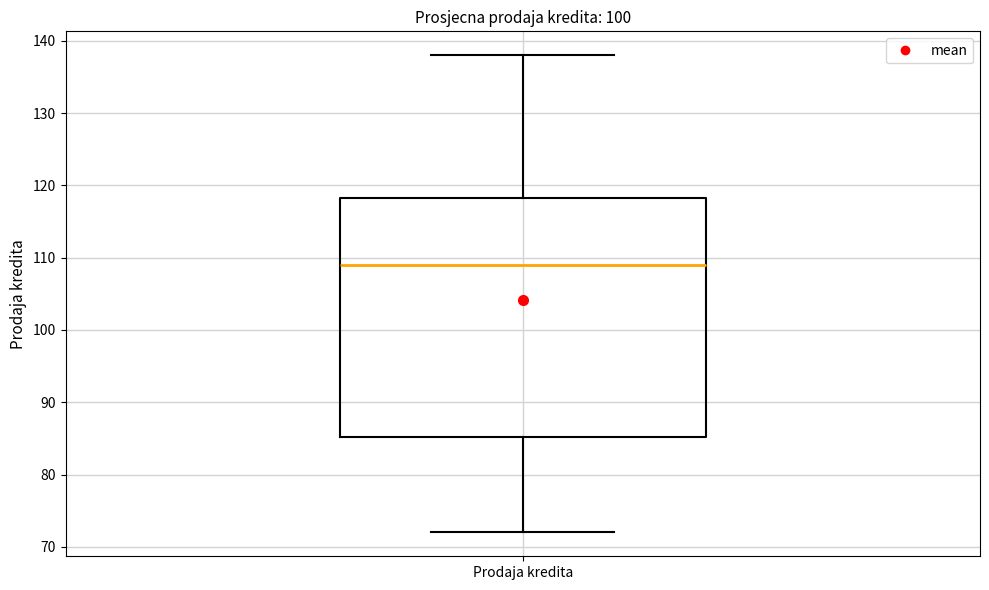

Read this box plot against the y-axis: the position of the median line, the range covered by the box, and the ends of both whiskers. The values are not printed on the chart, so give them approximately, as read against the axis.

median 109, box 85 to 118, whiskers 72 to 138